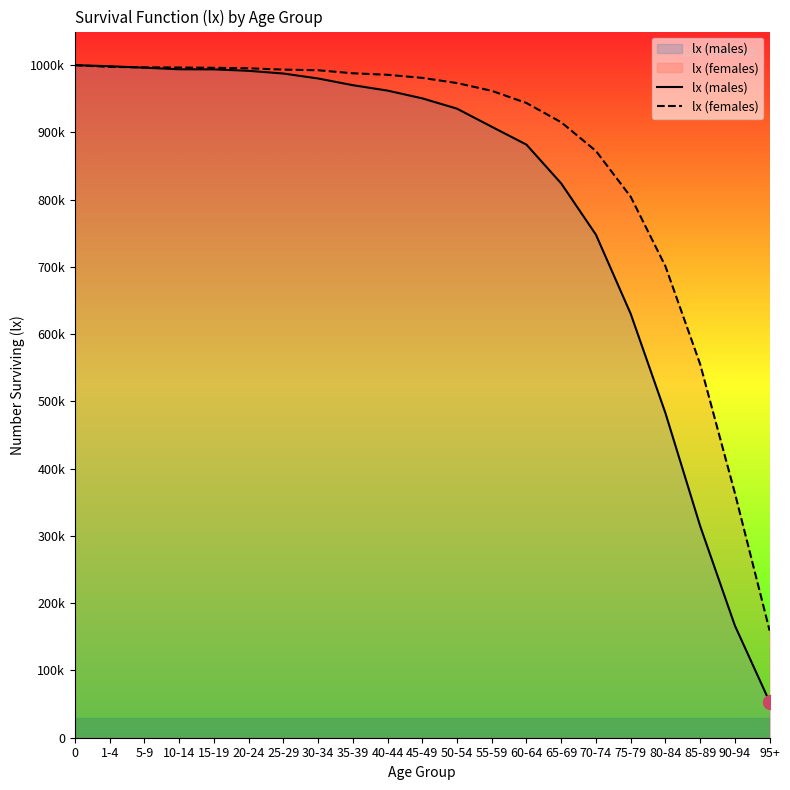

Is it true that lx (females) equals 121582 at 75-79?

False